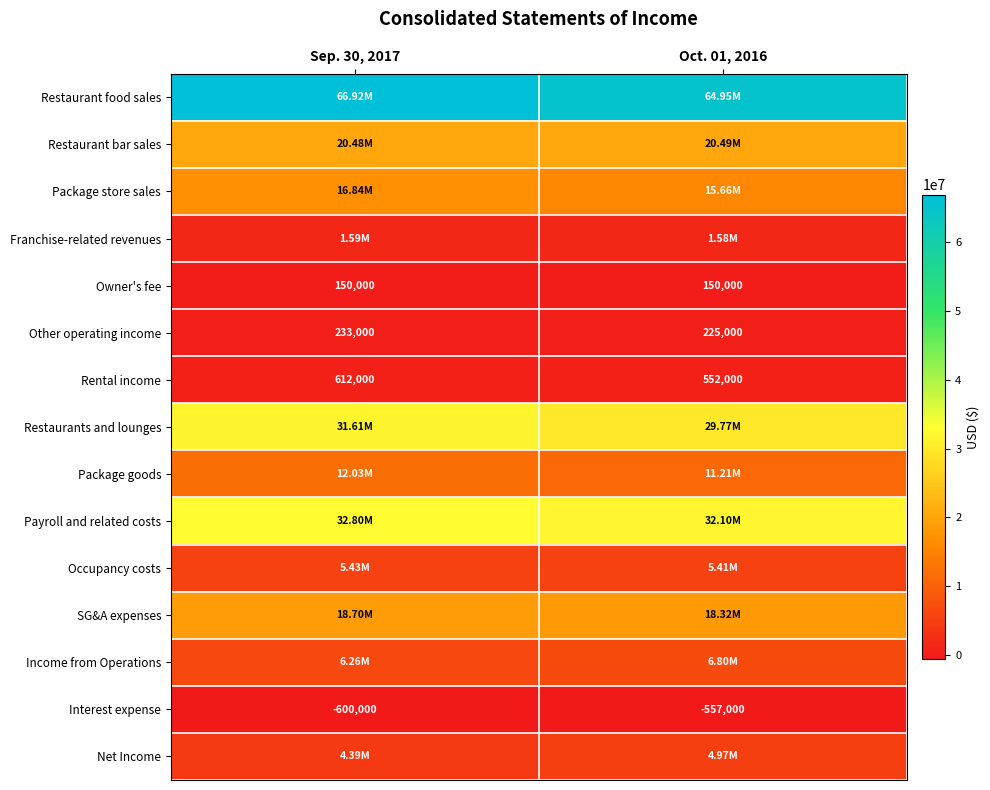

List the labels in order of Other operating income value, smallest first.

Oct. 01, 2016, Sep. 30, 2017